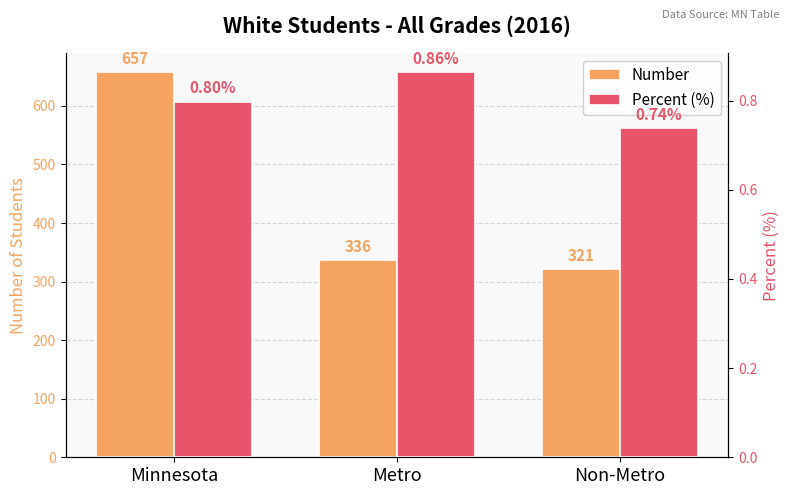

Between Minnesota and Metro, which series saw the biggest shift?

Number